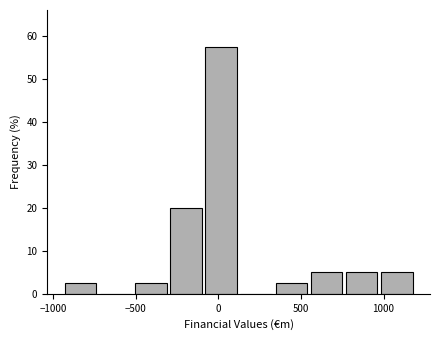

How tall is the bar that spans -100 to 100 on the x-axis? Neither the bar edges nor the heights are printed on the chart, so give them approximately, as read against the axes.

58